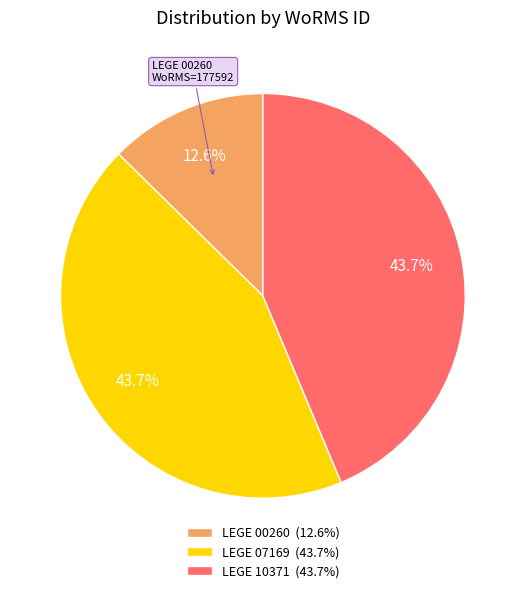

The LEGE 00260 slice represents 1% of the pie. True or false?

False